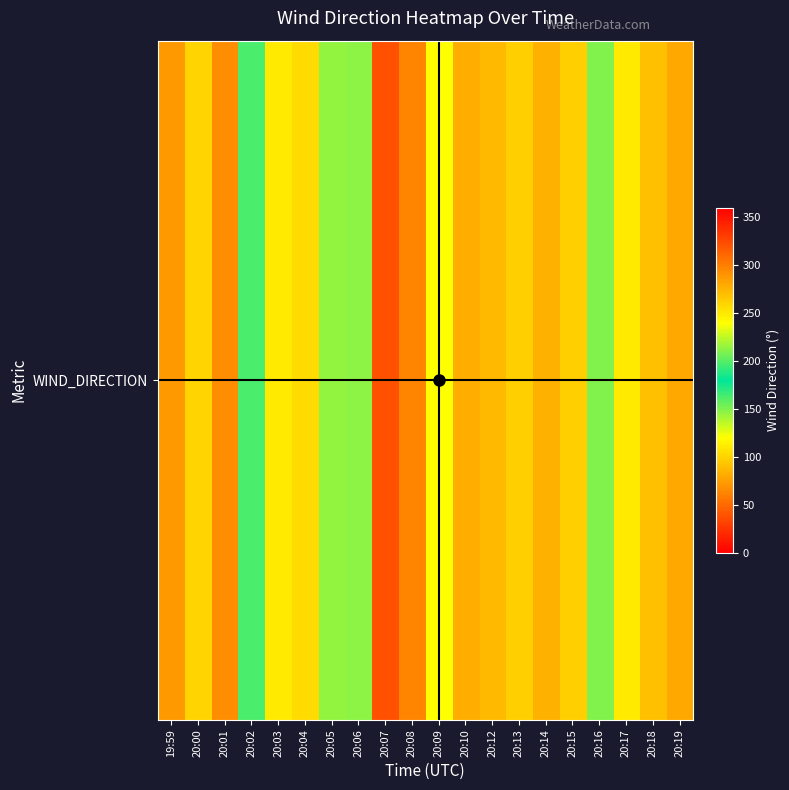

List the labels in order of value, smallest first.

20:07, 20:08, 20:01, 19:59, 20:19, 20:10, 20:14, 20:12, 20:18, 20:13, 20:15, 20:00, 20:17, 20:05, 20:02, 20:16, 20:06, 20:09, 20:03, 20:04